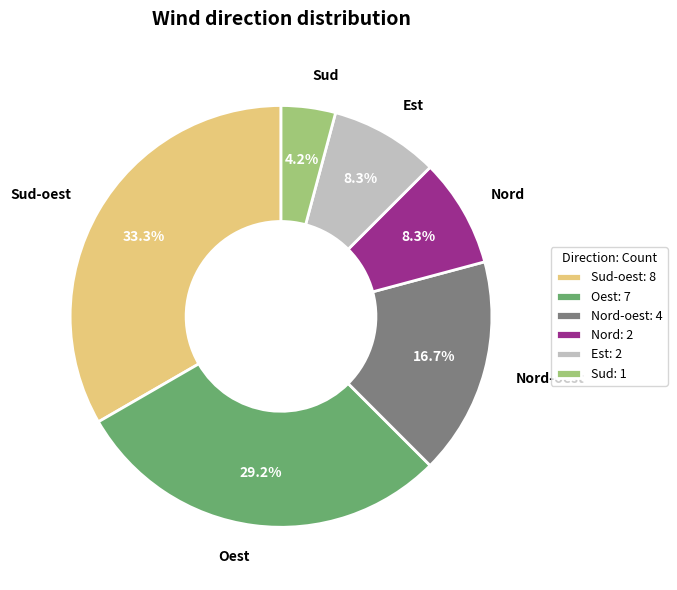

Is there any slice that represents more than half of the pie?

No